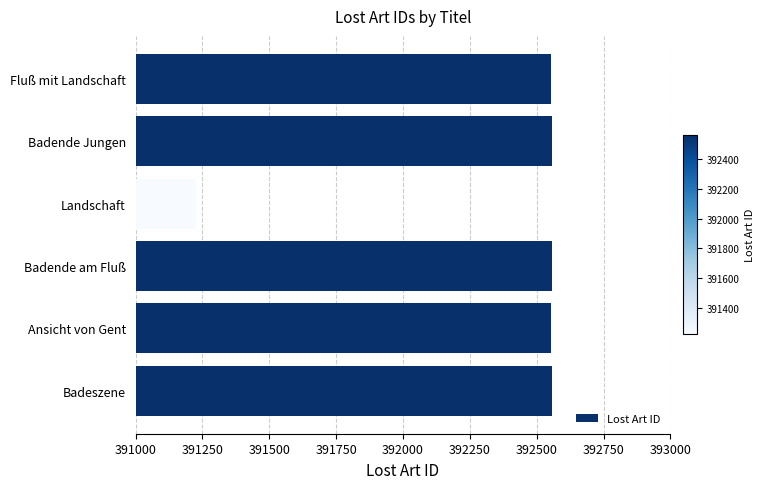

What is the change in value from Badeszene to Landschaft?

-1332